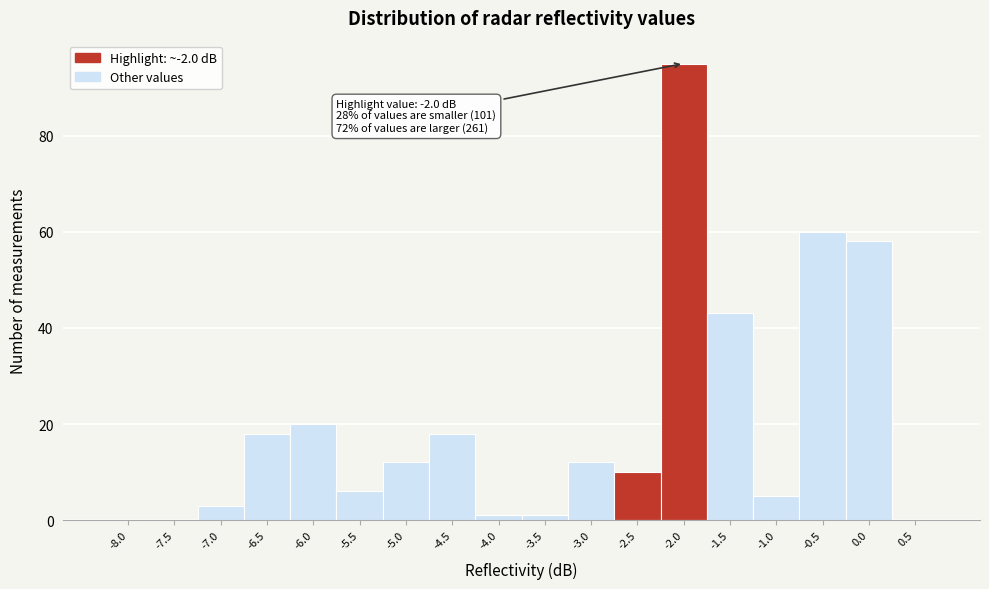

Reading right to left, list all the values displayed in this chart.

0.5=0	0.0=58	-0.5=60	-1.0=5	-1.5=43	-2.0=95	-2.5=10	-3.0=12	-3.5=1	-4.0=1	-4.5=18	-5.0=12	-5.5=6	-6.0=20	-6.5=18	-7.0=3	-7.5=0	-8.0=0